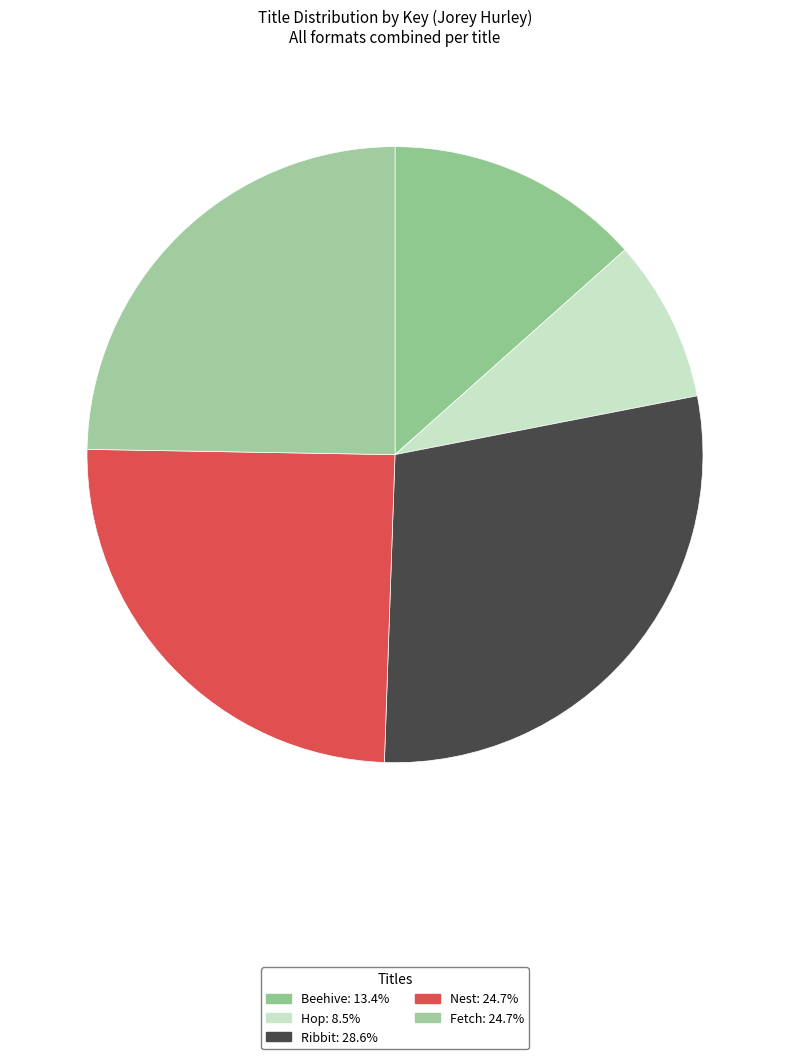

Which has a higher value, Hop or Nest?

Nest